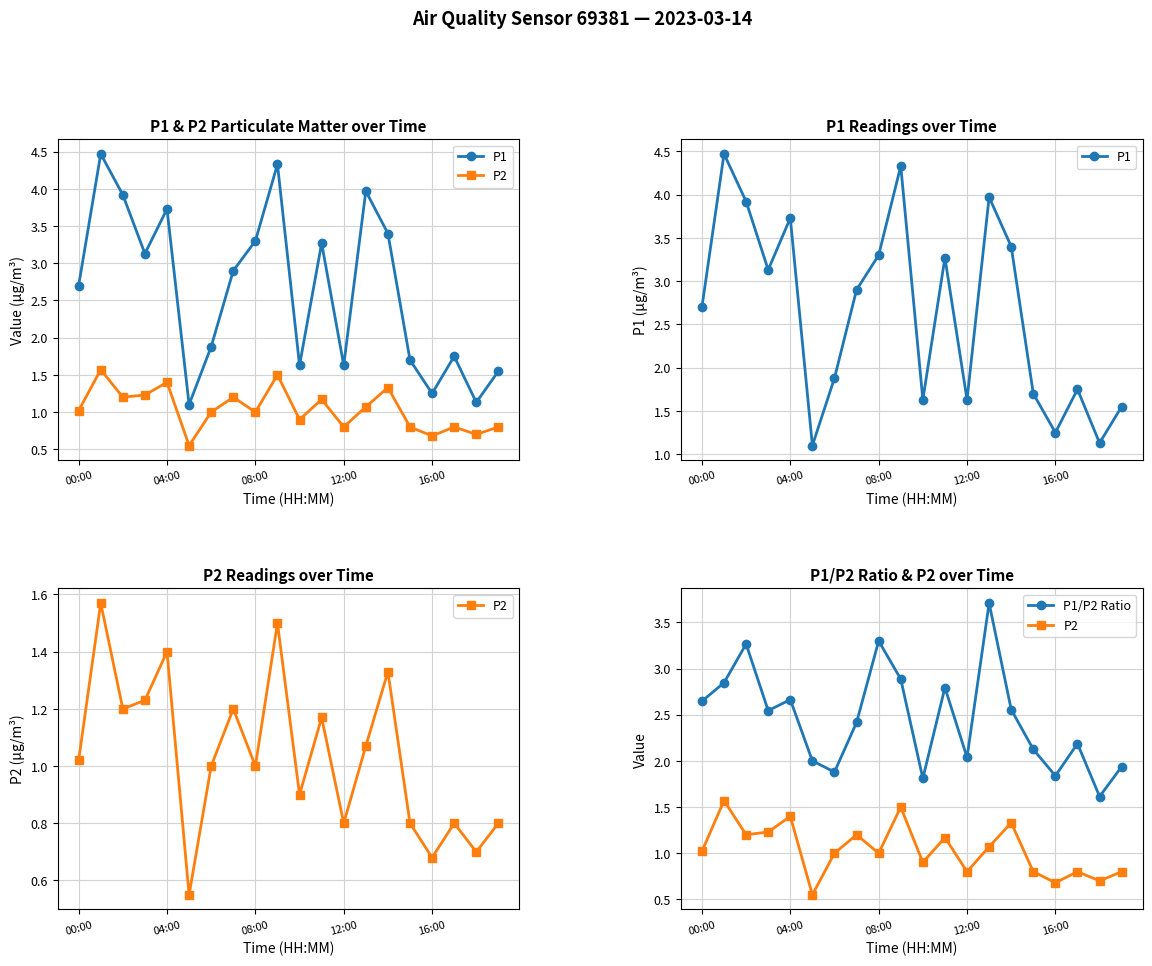

At how many categories does at least one series exceed 3?

9